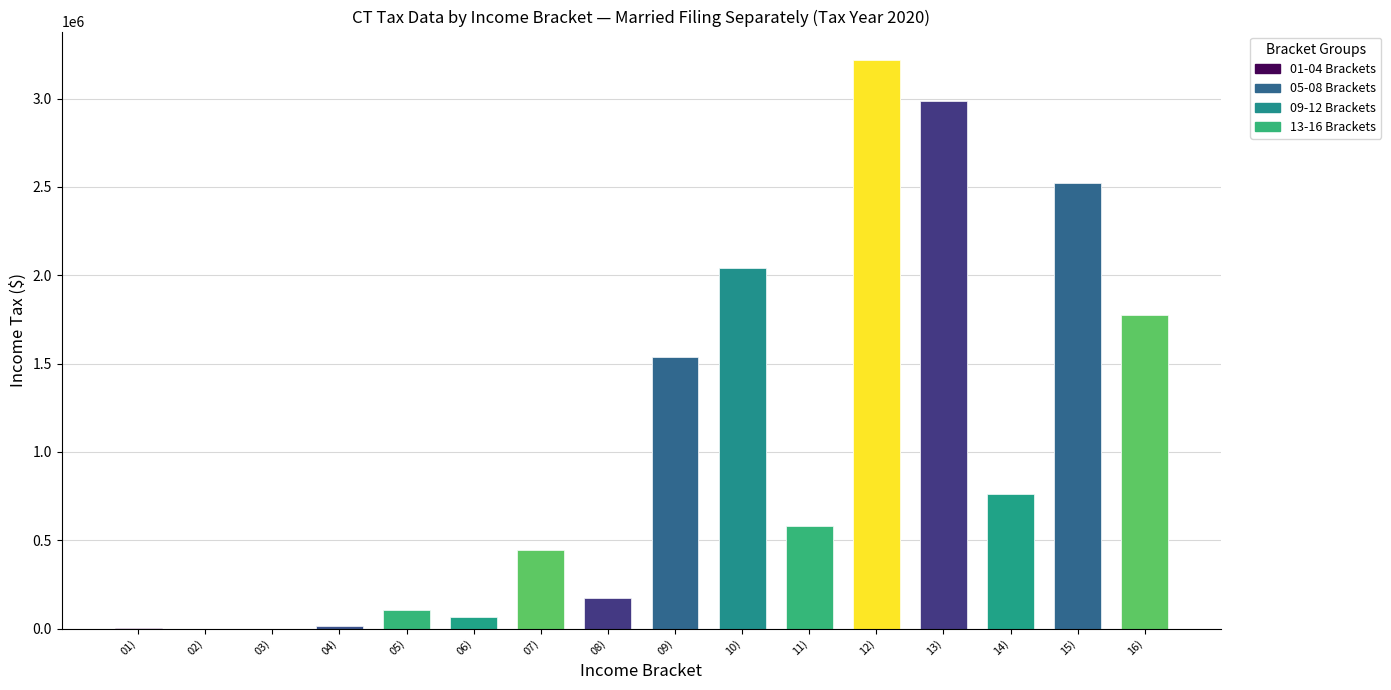

The value of Total Tax at 09) is 1538741. True or false?

True